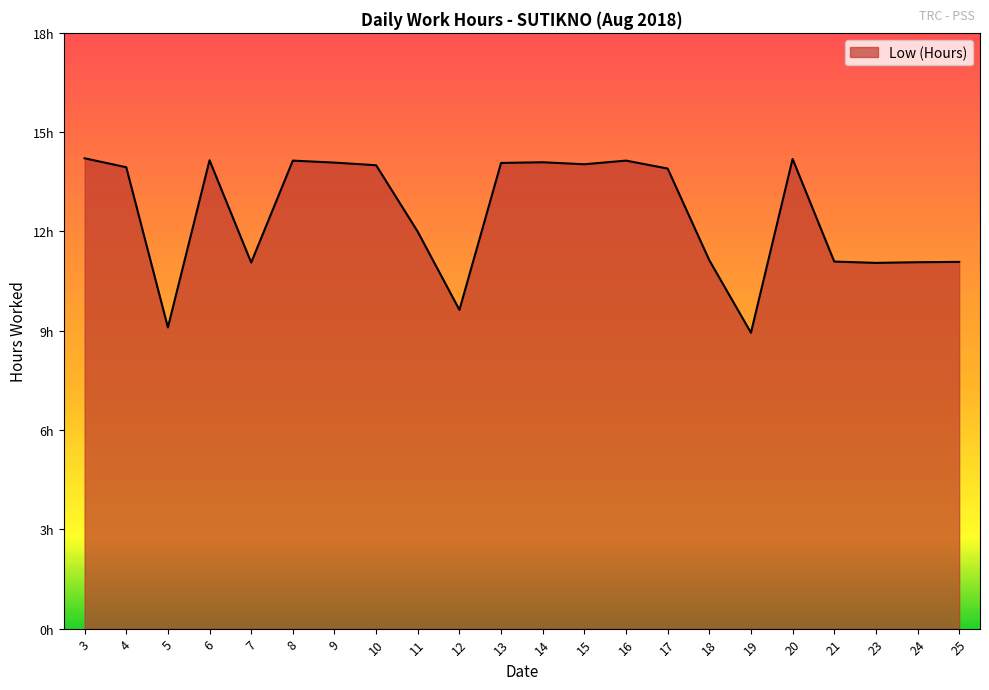

True or false: the data has more than 0 interior local peaks.

True